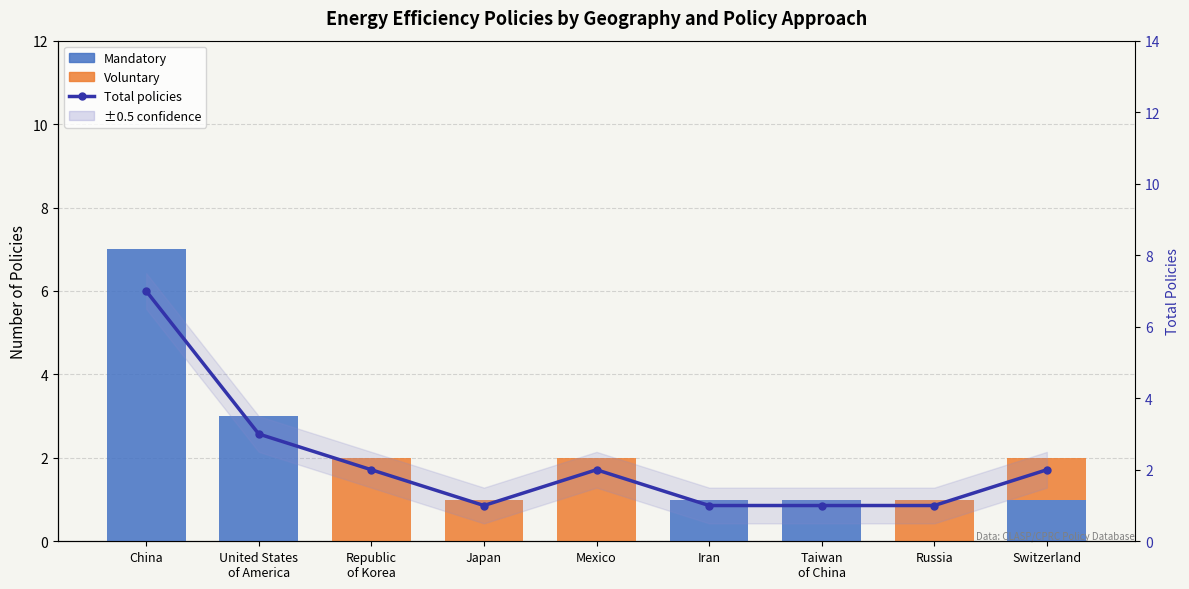

Rank the series by their average value, from highest to lowest.

Total policies, Mandatory, Voluntary